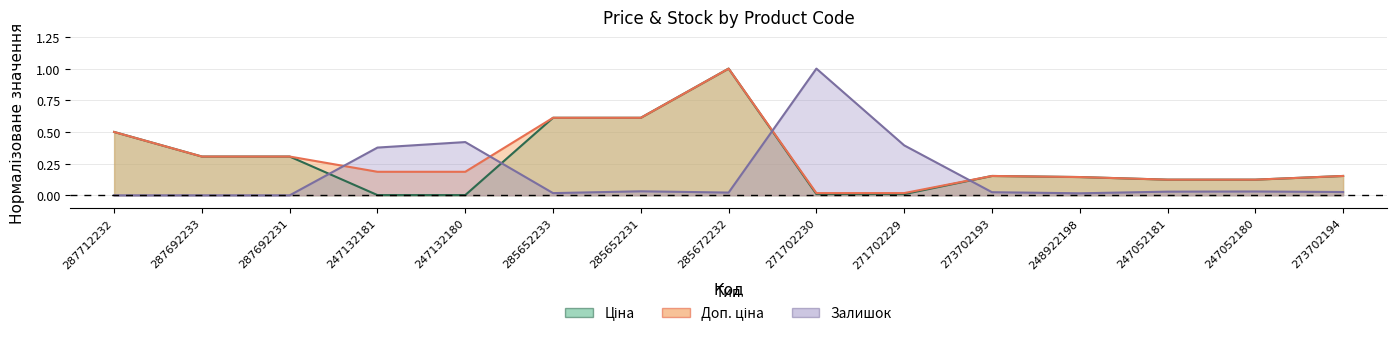

Read the Доп. ціна value at 273702193.

0.2